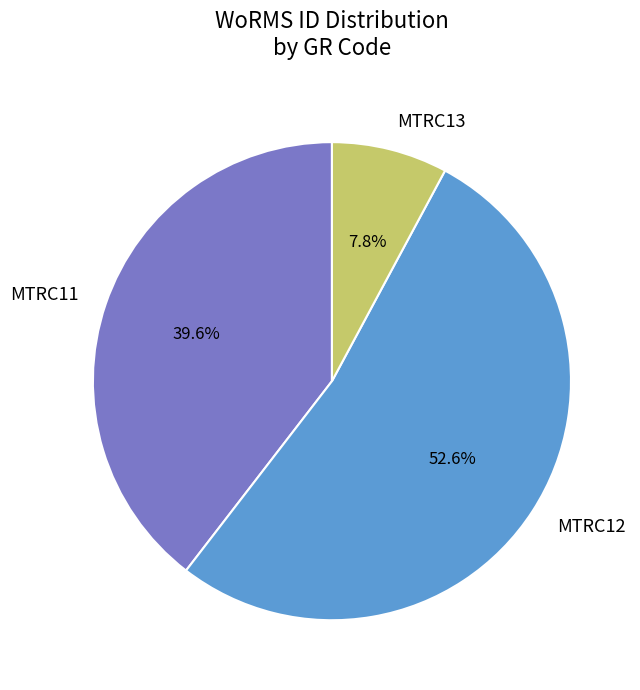

Which category has the biggest portion of the pie?

MTRC12